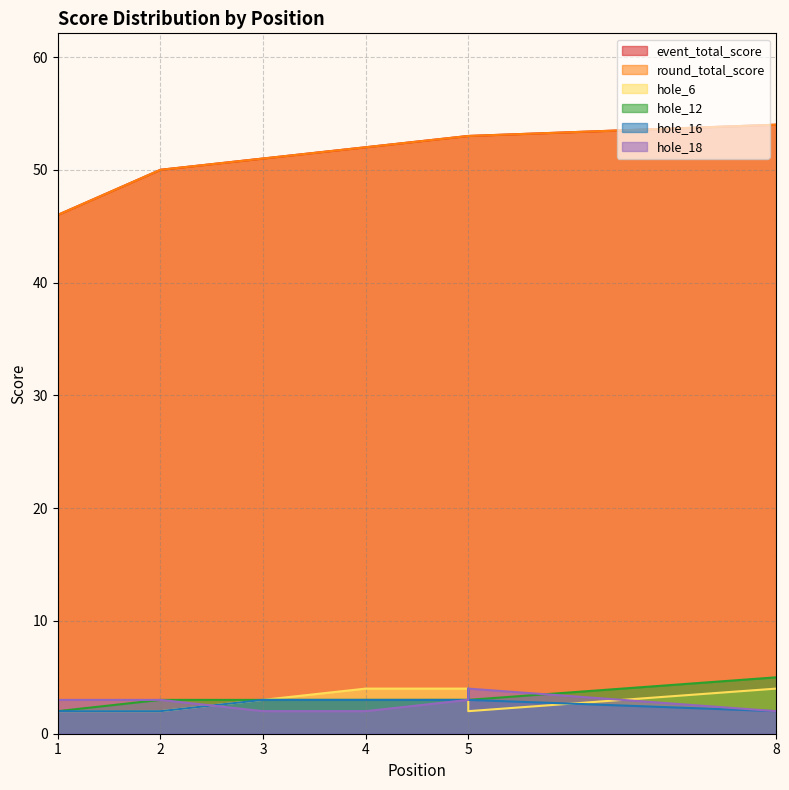

True or false: hole_12 has more than 0 points higher than both neighbors.

False